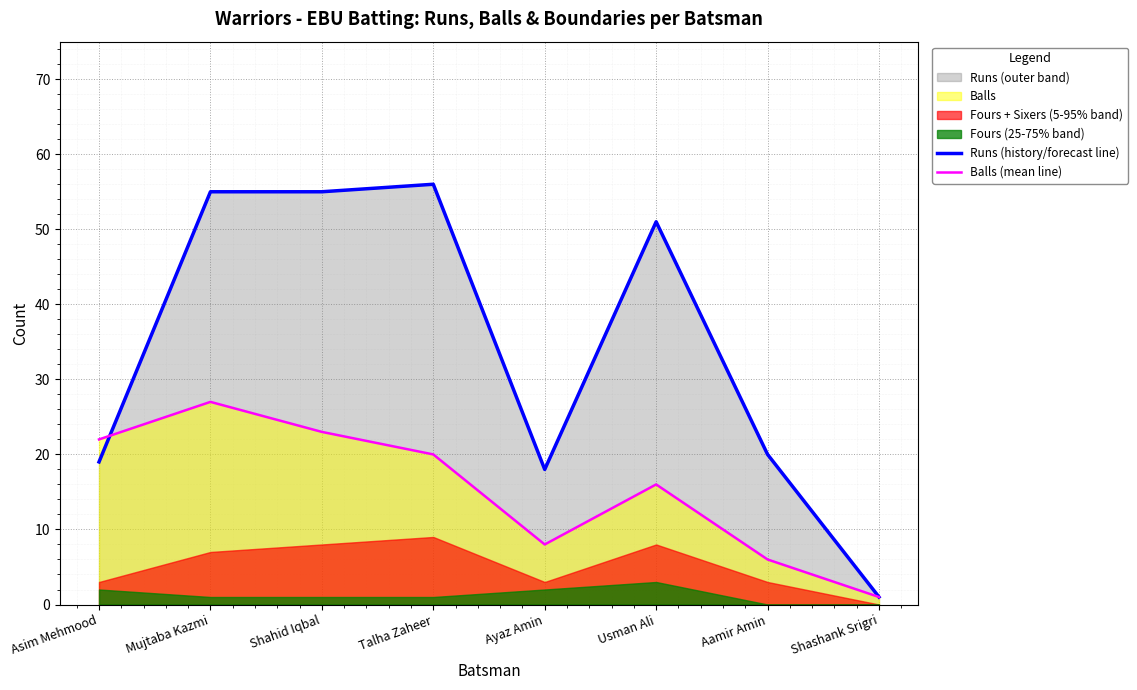

At how many categories does at least one series exceed 38?

4